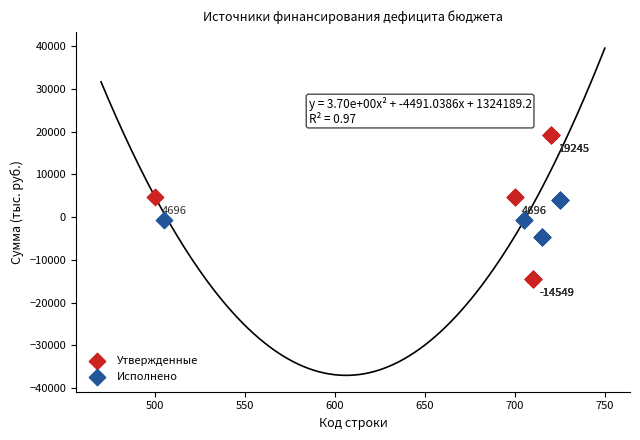

Which series reaches the maximum Y coordinate?

Утвержденные